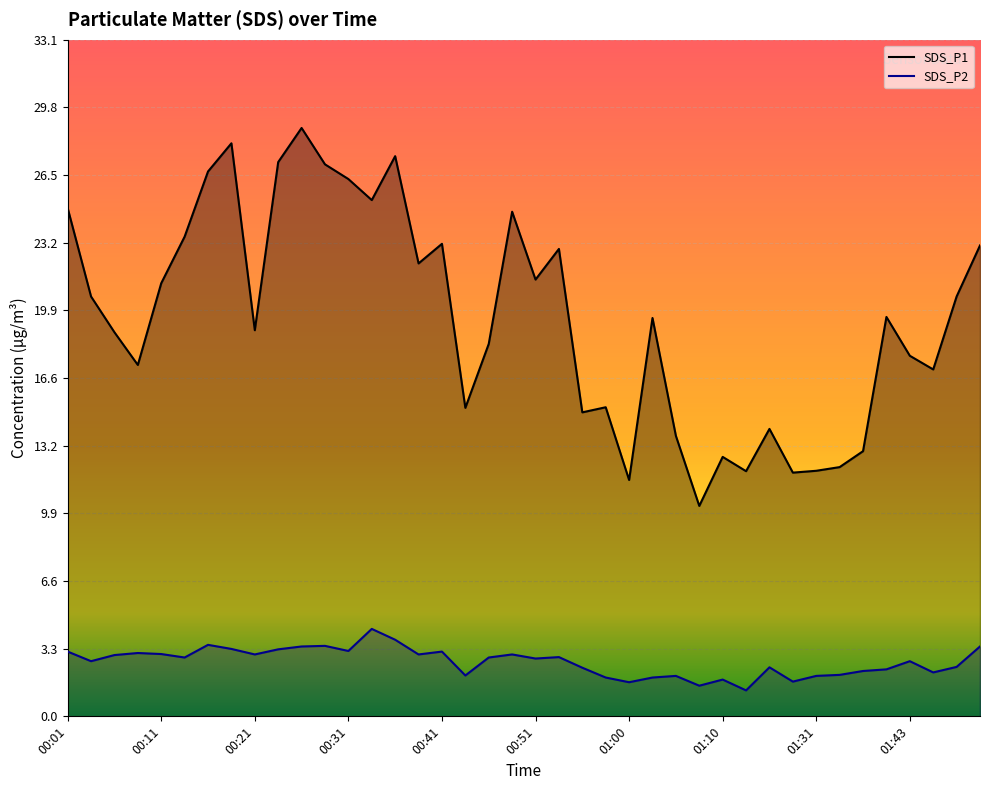

The SDS_P1 series shows 27.4 at 14. True or false?

True